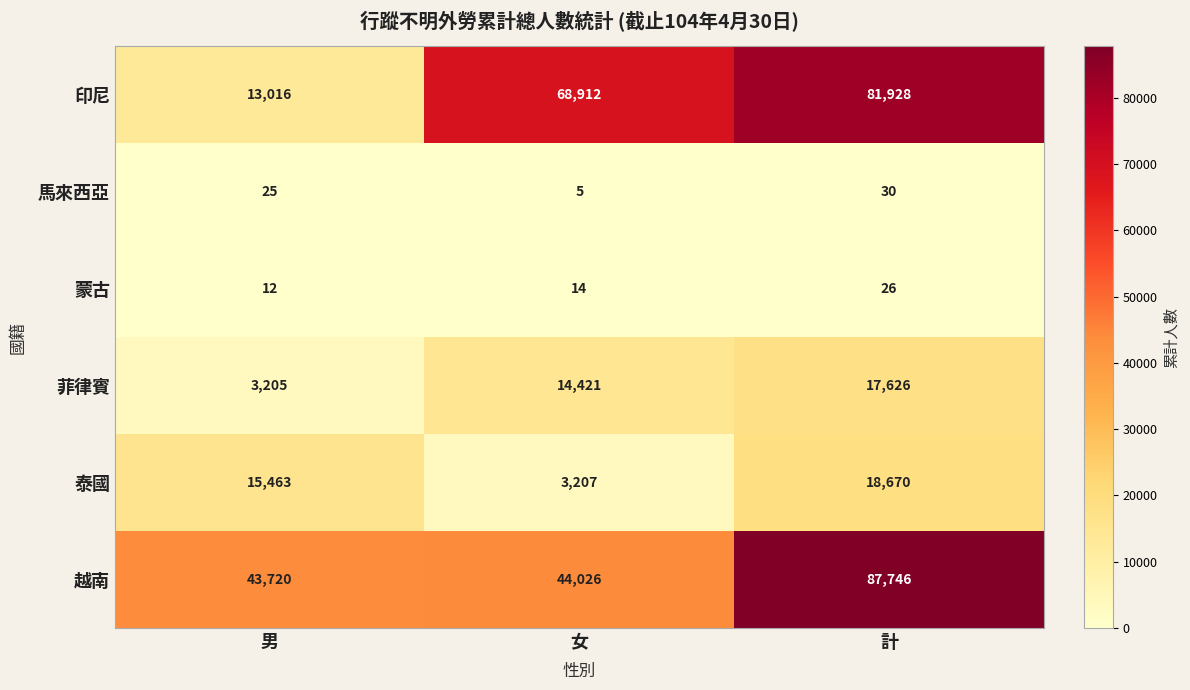

Reading left to right, transcribe all the data shown in this chart.

印尼: 男=13016	女=68912	計=81928
馬來西亞: 男=25	女=5	計=30
蒙古: 男=12	女=14	計=26
菲律賓: 男=3205	女=14421	計=17626
泰國: 男=15463	女=3207	計=18670
越南: 男=43720	女=44026	計=87746